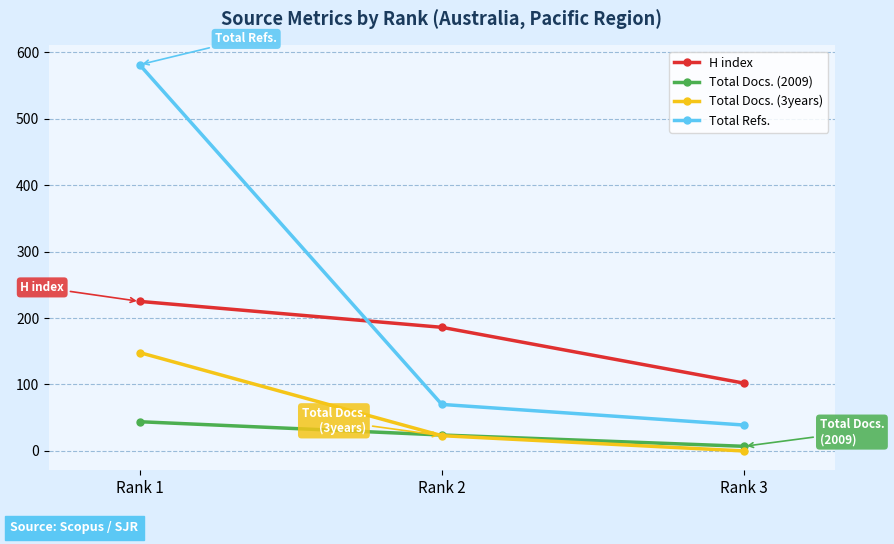

At which category is the sum across all series the highest?

Rank 1